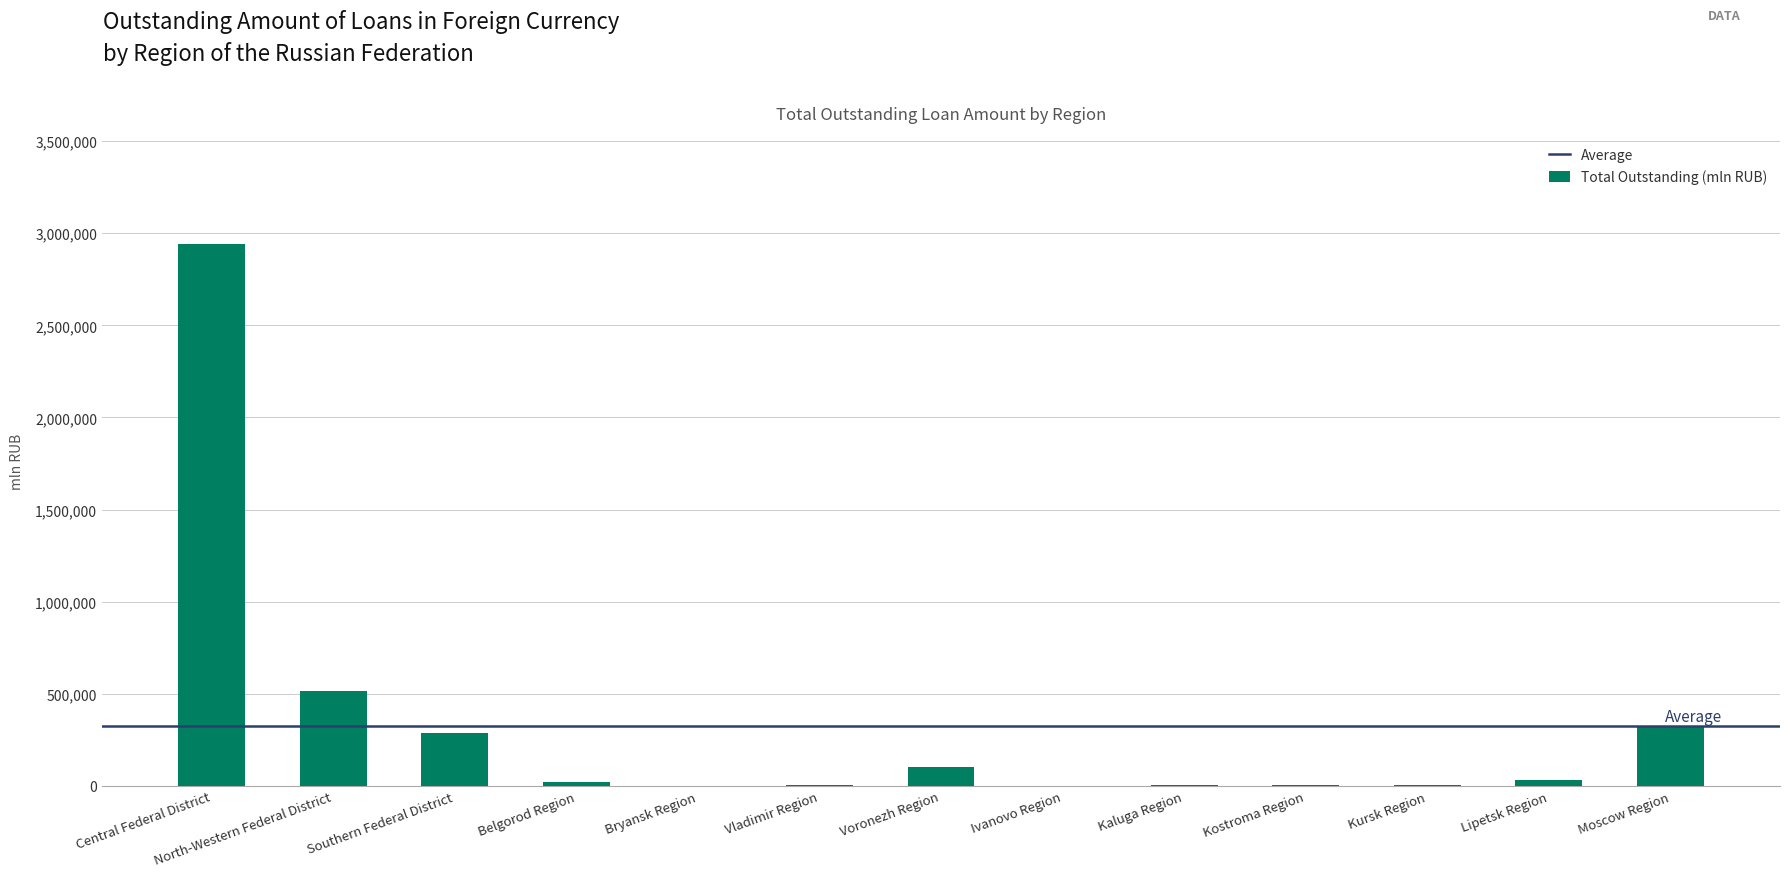

How many data points does each series have?

13